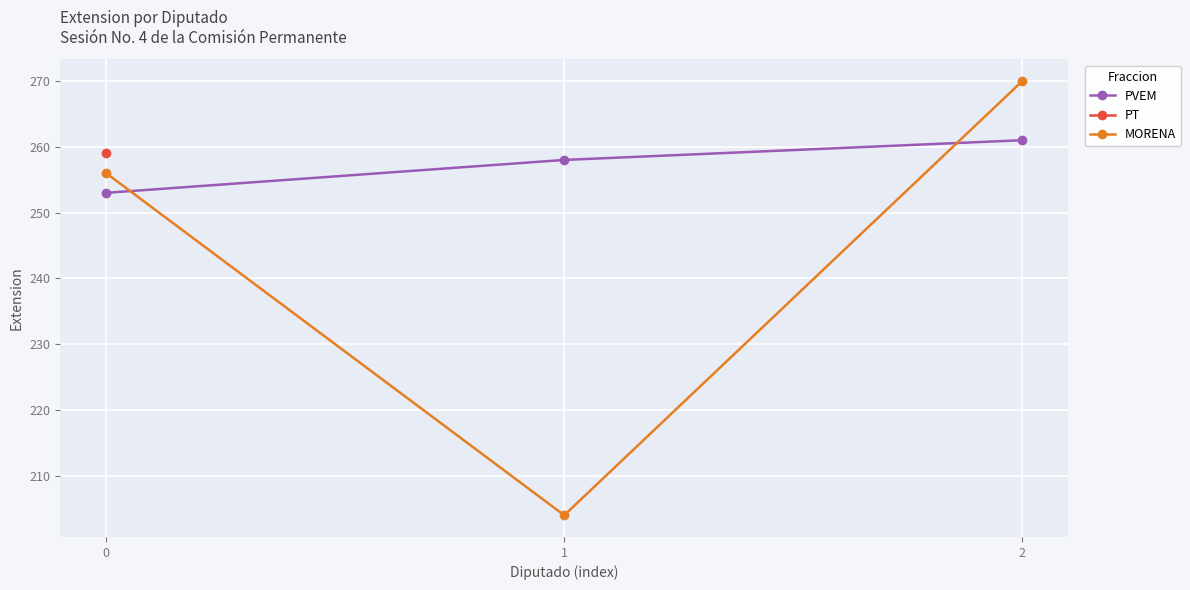

Rank the categories by PVEM value from lowest to highest.

0, 1, 2